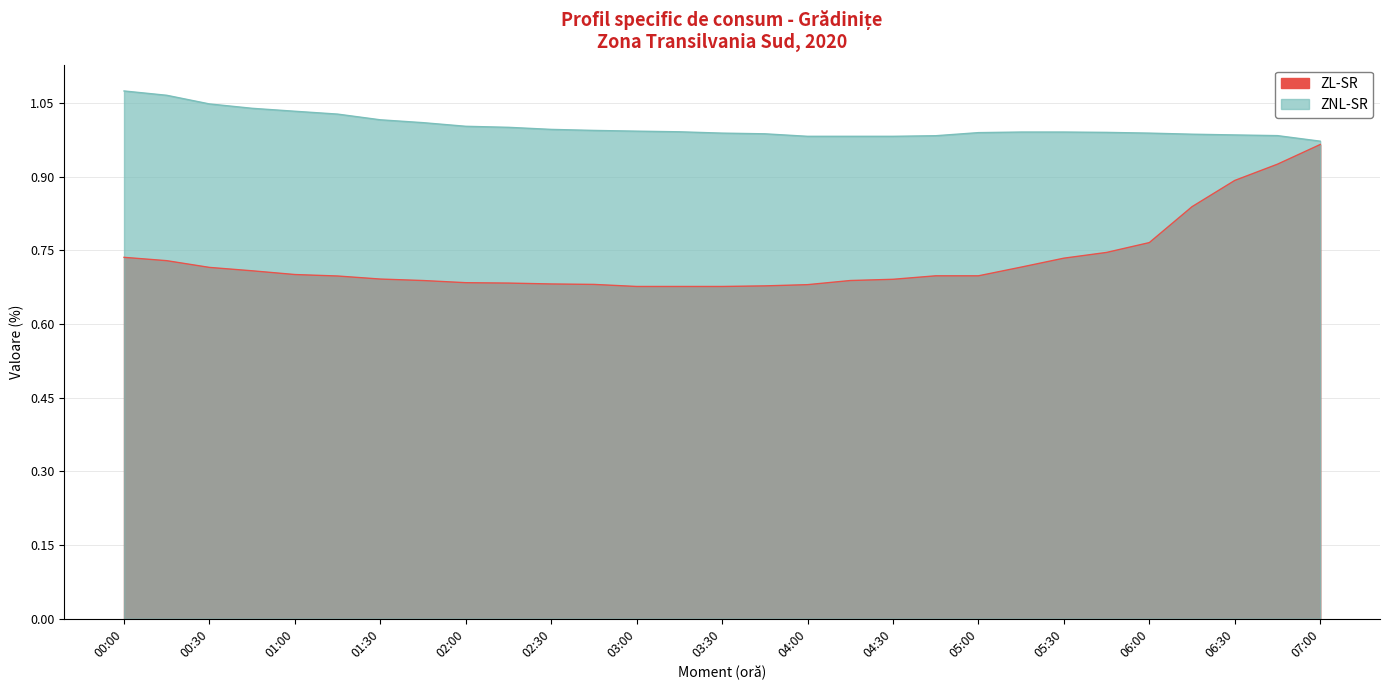

Which series has the largest total across all categories?

ZNL-SR